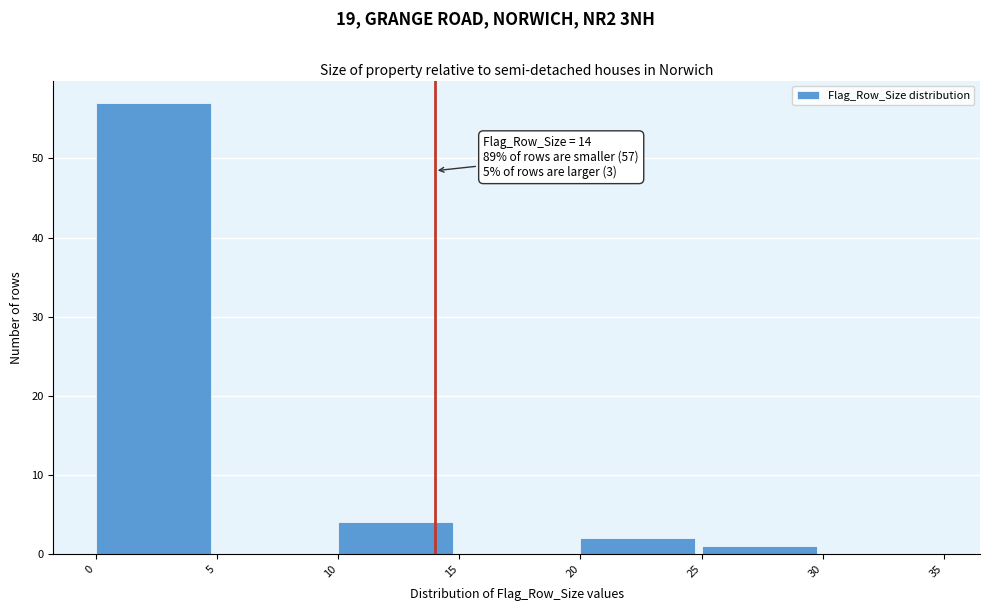

Which range on the x-axis has the tallest bar?

0 to 5